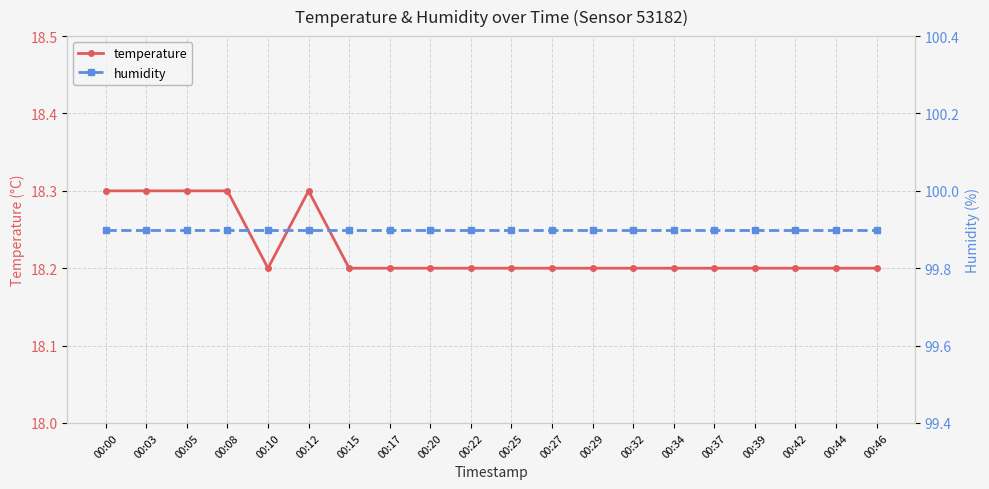

True or false: temperature and humidity cross at least once.

False